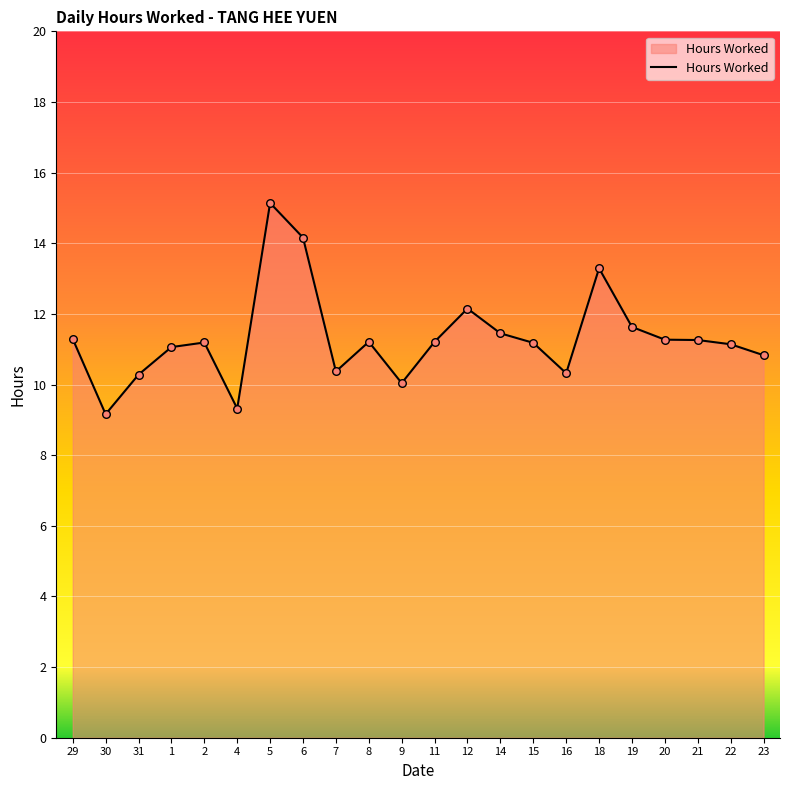

Approximately how many times larger is the value at 5 compared to 19?

1.3